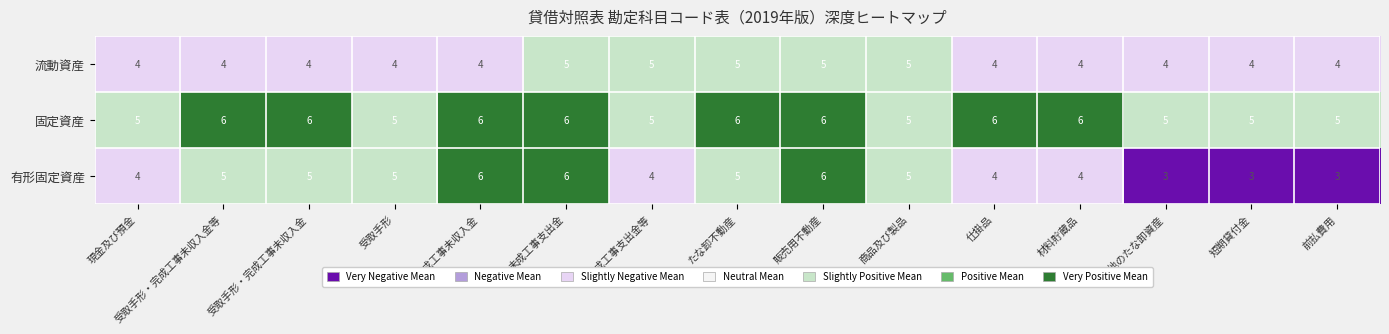

What is the difference between the maximum and minimum values in the 有形固定資産 series?

3